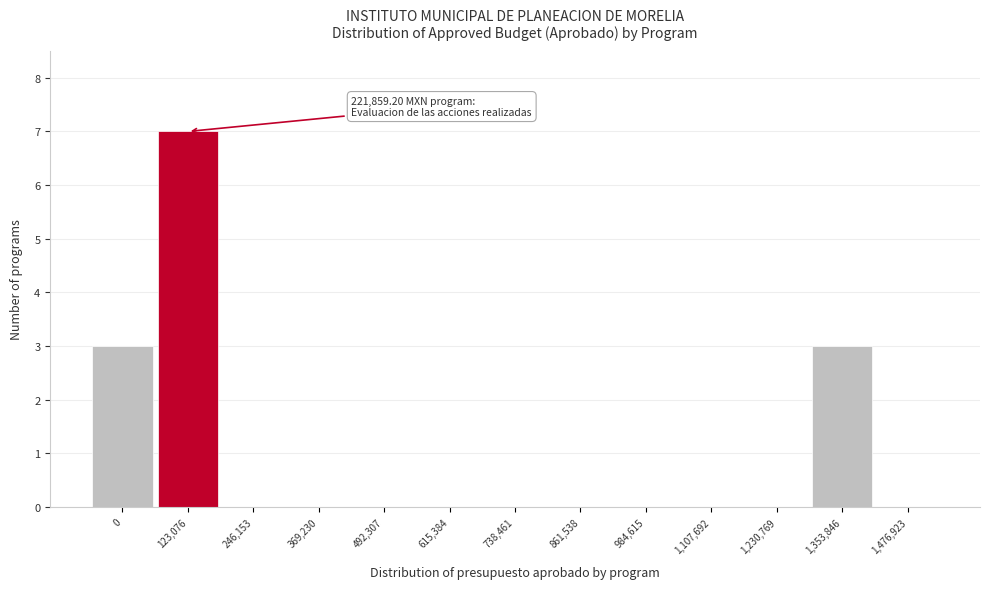

Reading left to right, extract all data points from this chart.

0=3	123,076=7	246,153=0	369,230=0	492,307=0	615,384=0	738,461=0	861,538=0	984,615=0	1,107,692=0	1,230,769=0	1,353,846=3	1,476,923=0